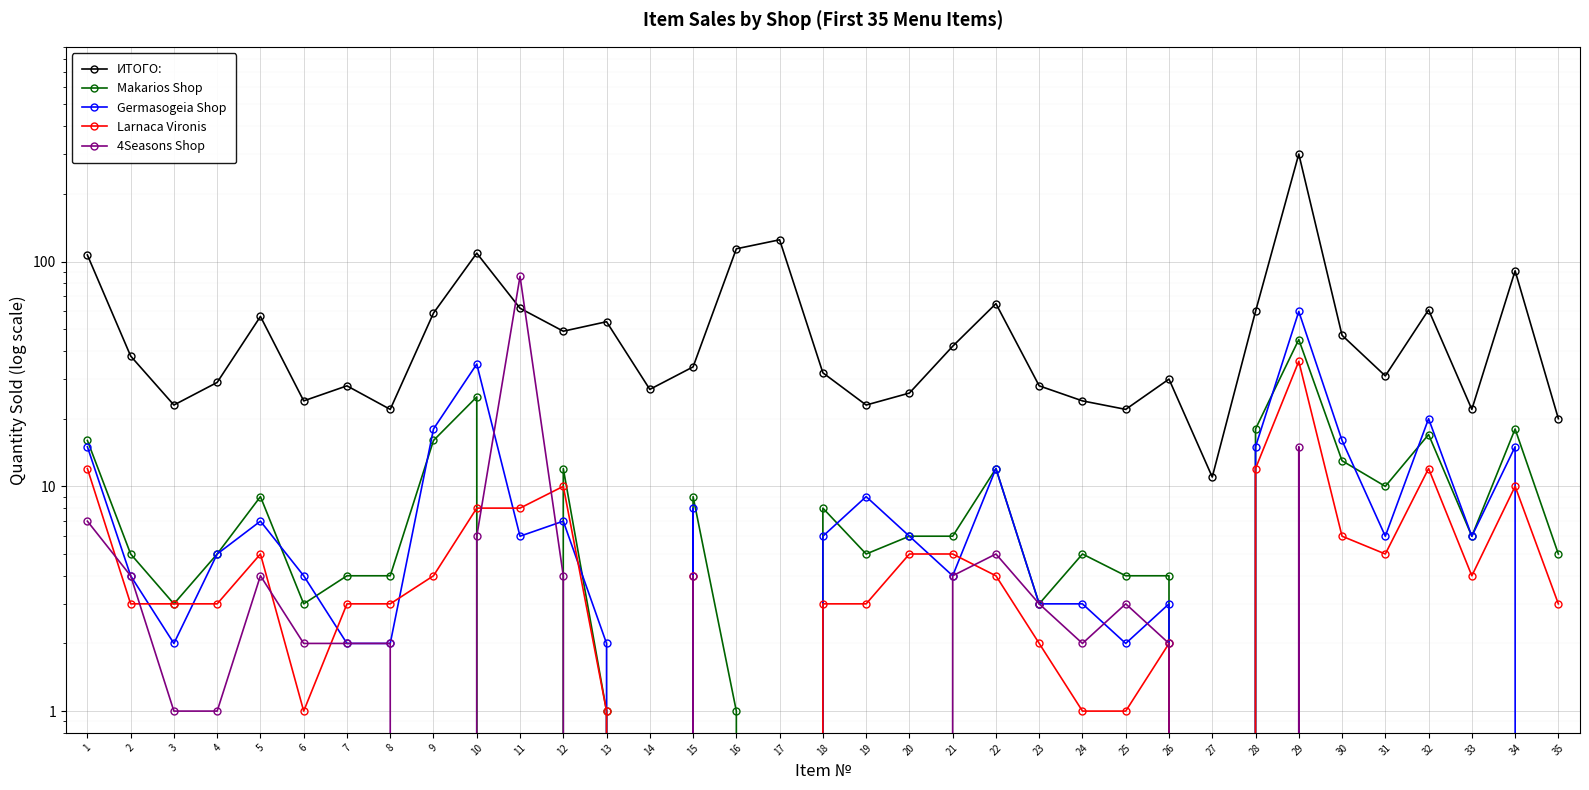

True or false: Germasogeia Shop has a value of 15 at 28.

True